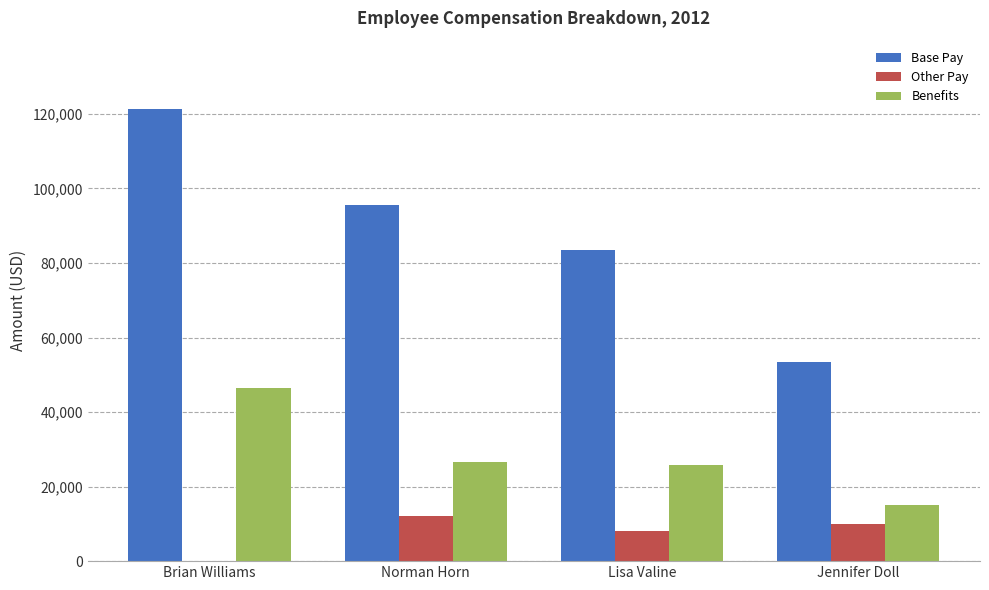

Which series changed the most between Brian Williams and Lisa Valine?

Base Pay